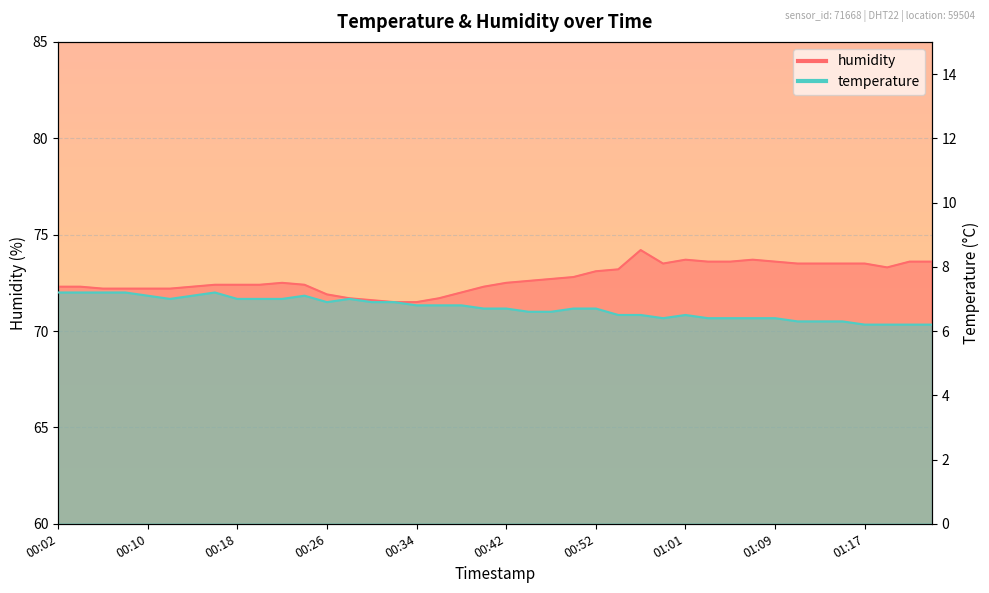

Which label corresponds to the largest value in the chart?

00:57